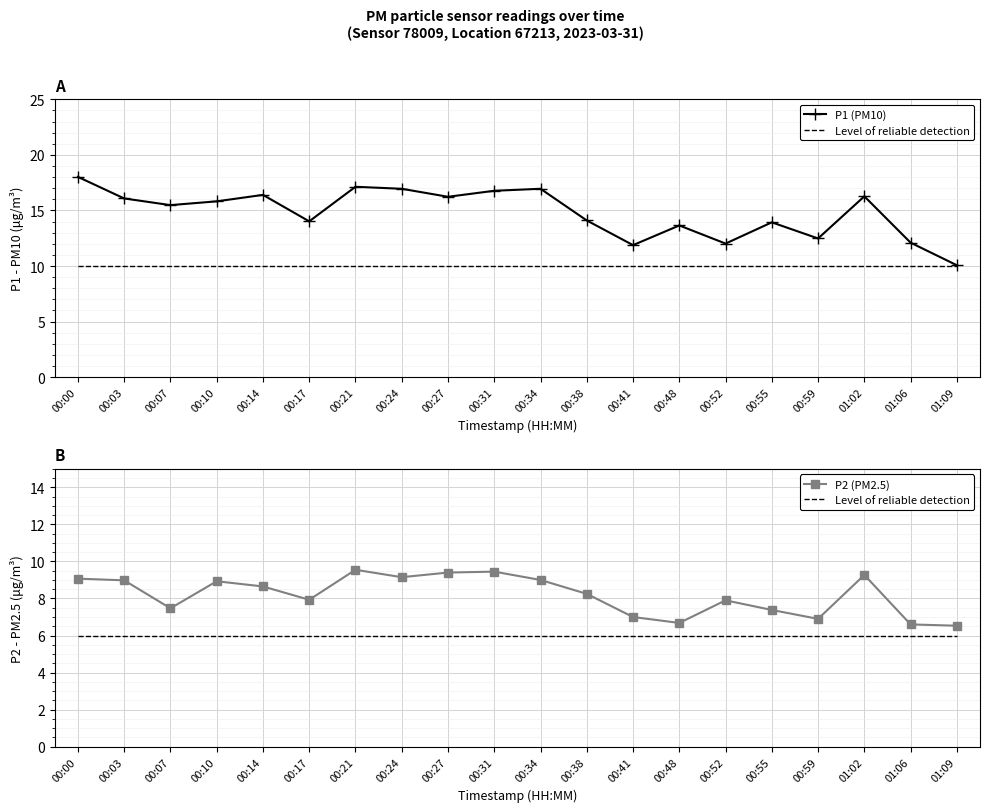

In P1 (PM10), how many points are higher than both neighbors (excluding endpoints)?

6